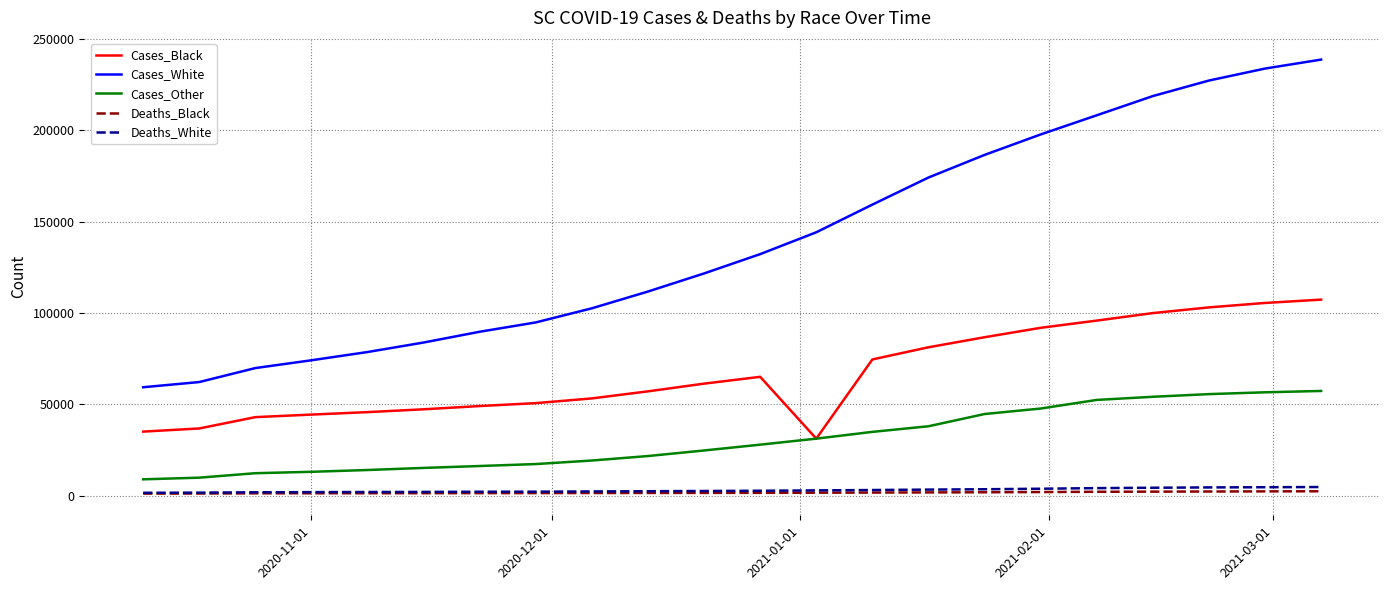

Which series has the largest total across all categories?

Cases_White